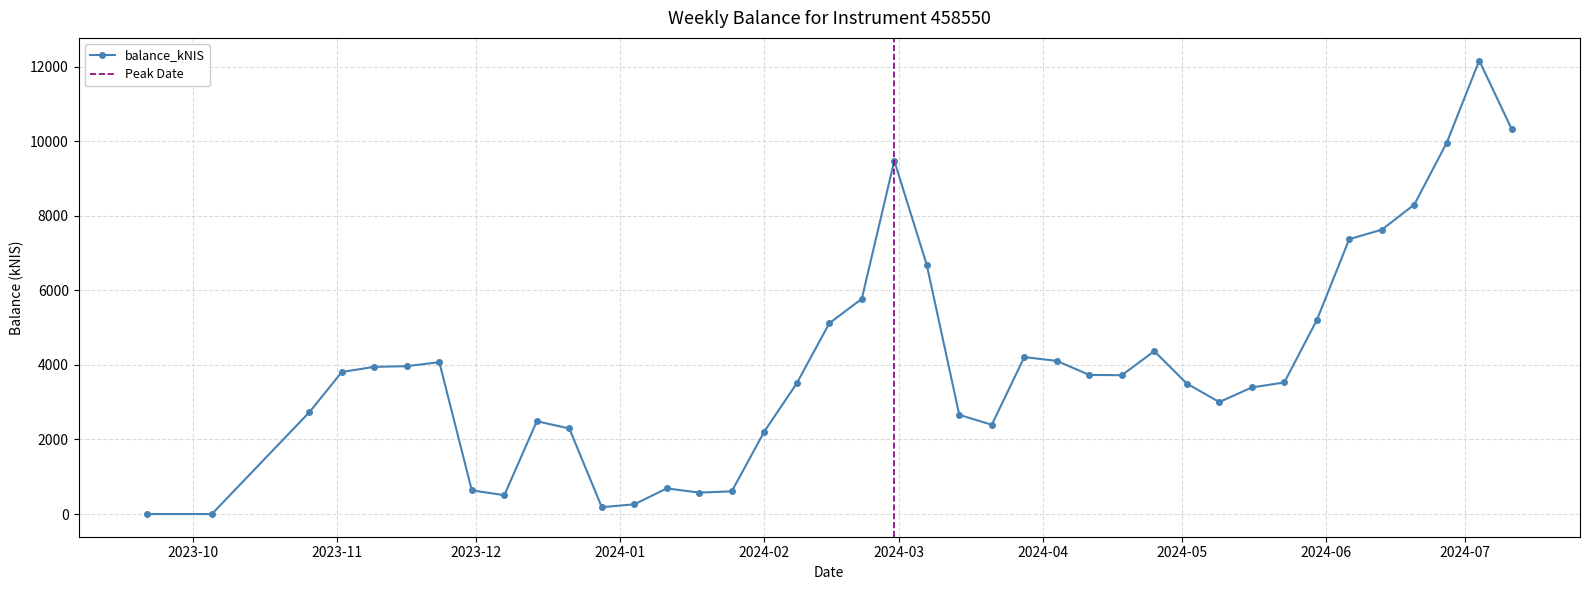

Approximately how many times larger is the value at 2024-01-18 compared to 2024-03-21?

0.2